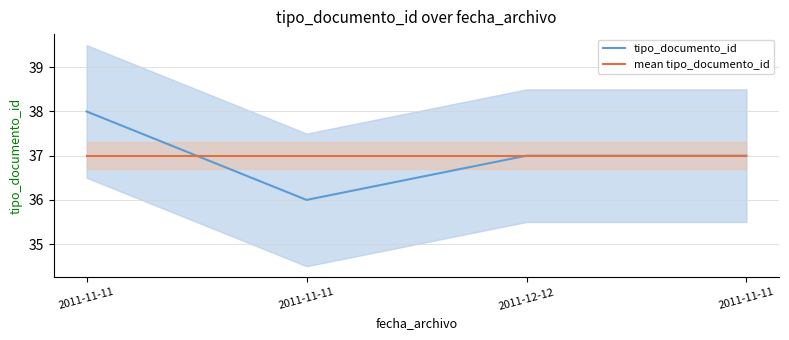

What are all the series names shown in the legend?

tipo_documento_id, mean tipo_documento_id